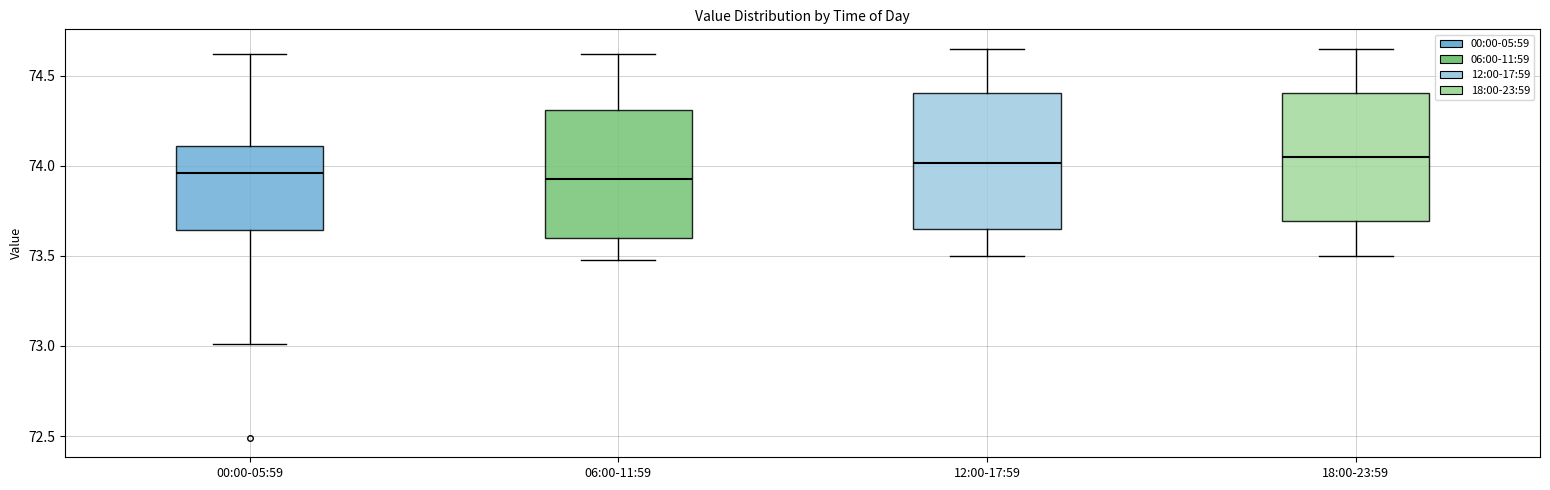

Reading left to right, transcribe this box plot: for each box, give where its median line is, the range the box spans, and where its two whiskers end, as read against the y-axis. The values are not printed on the chart, so give them approximately, as read against the axis.

00:00-05:59: median 73.95, box 73.65 to 74.10, whiskers 73.00 to 74.60
06:00-11:59: median 73.95, box 73.60 to 74.30, whiskers 73.50 to 74.60
12:00-17:59: median 74.00, box 73.65 to 74.40, whiskers 73.50 to 74.65
18:00-23:59: median 74.05, box 73.70 to 74.40, whiskers 73.50 to 74.65